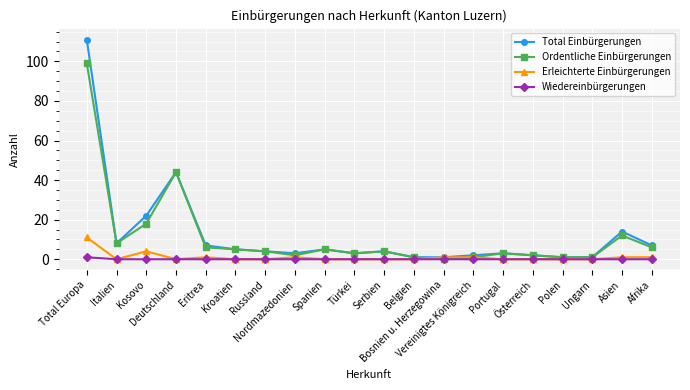

What position from the right is Russland?

14